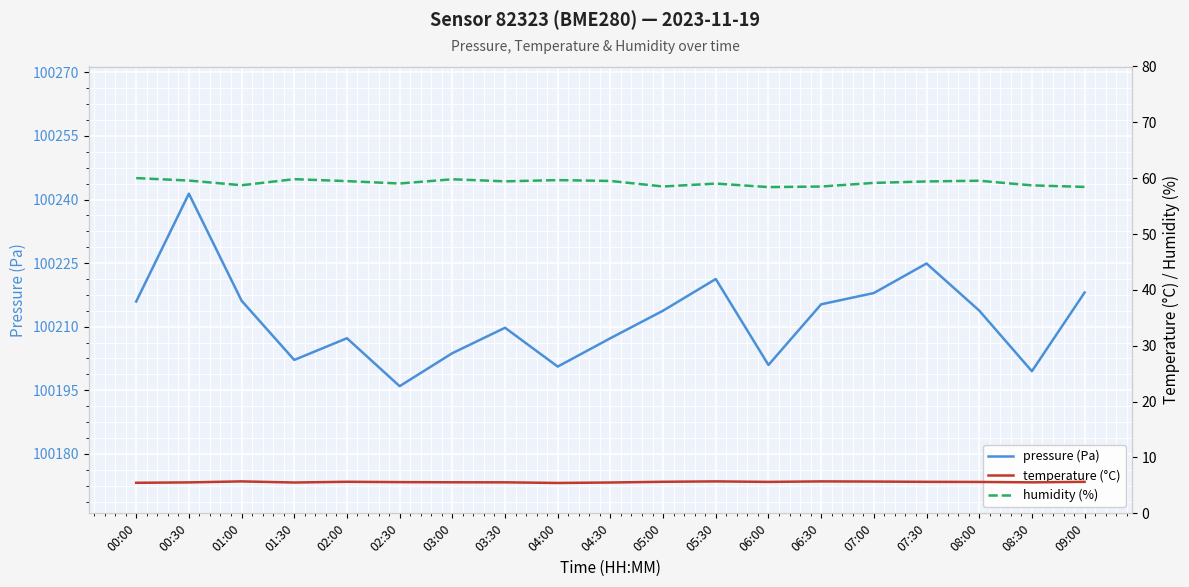

Reading left to right, transcribe all the data shown in this chart.

pressure (Pa): 100215.9	100241.4	100216.1	100202.2	100207.3	100196.0	100203.8	100209.8	100200.6	100207.3	100213.8	100221.2	100201.0	100215.3	100217.9	100224.9	100213.8	100199.5	100218.1
temperature (°C): 5.5	5.5	5.7	5.5	5.7	5.6	5.6	5.5	5.4	5.5	5.7	5.7	5.6	5.7	5.7	5.6	5.6	5.5	5.6
humidity (%): 60.0	59.6	58.7	59.8	59.5	59.0	59.8	59.4	59.7	59.5	58.5	59.0	58.4	58.5	59.2	59.4	59.5	58.7	58.4